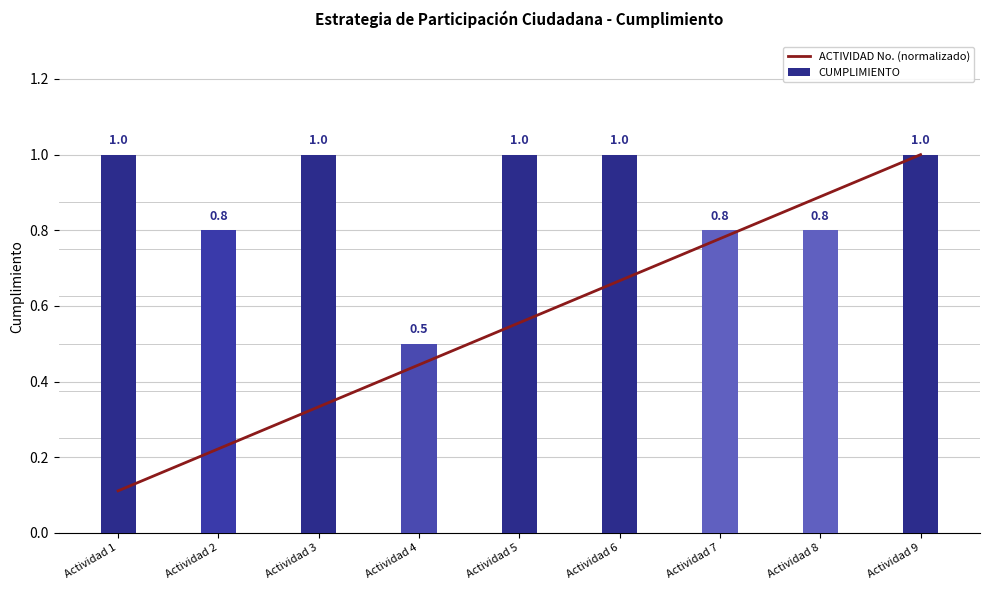

List the series in order of their overall mean, highest first.

CUMPLIMIENTO, ACTIVIDAD No. (normalizado)